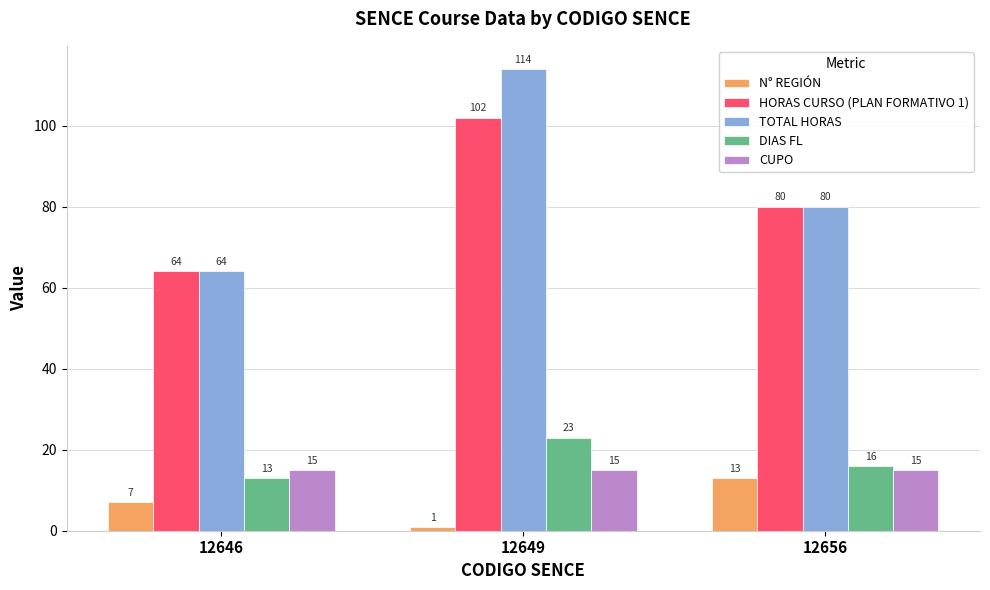

What is the value of the CUPO bar at the 1st from the left?

15